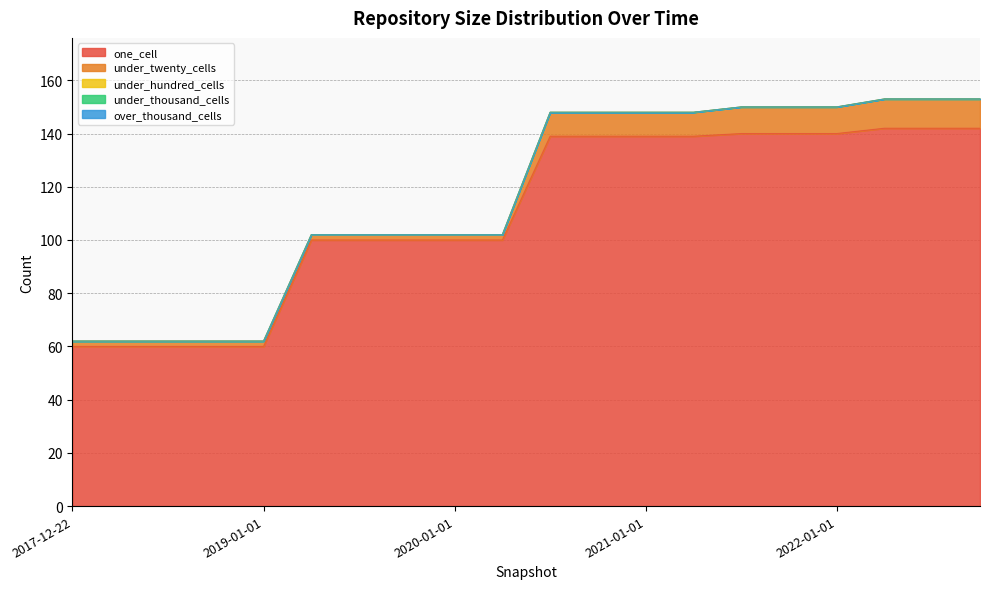

Rank the categories by one_cell value from highest to lowest.

2022-04-01, 2022-07-01, 2022-10-01, 2021-07-01, 2021-10-01, 2022-01-01, 2020-07-01, 2020-10-01, 2021-01-01, 2021-04-01, 2019-04-06, 2019-07-01, 2019-10-09, 2020-01-01, 2020-04-01, 2017-12-22, 2018-04-09, 2018-07-11, 2018-09-28, 2019-01-01